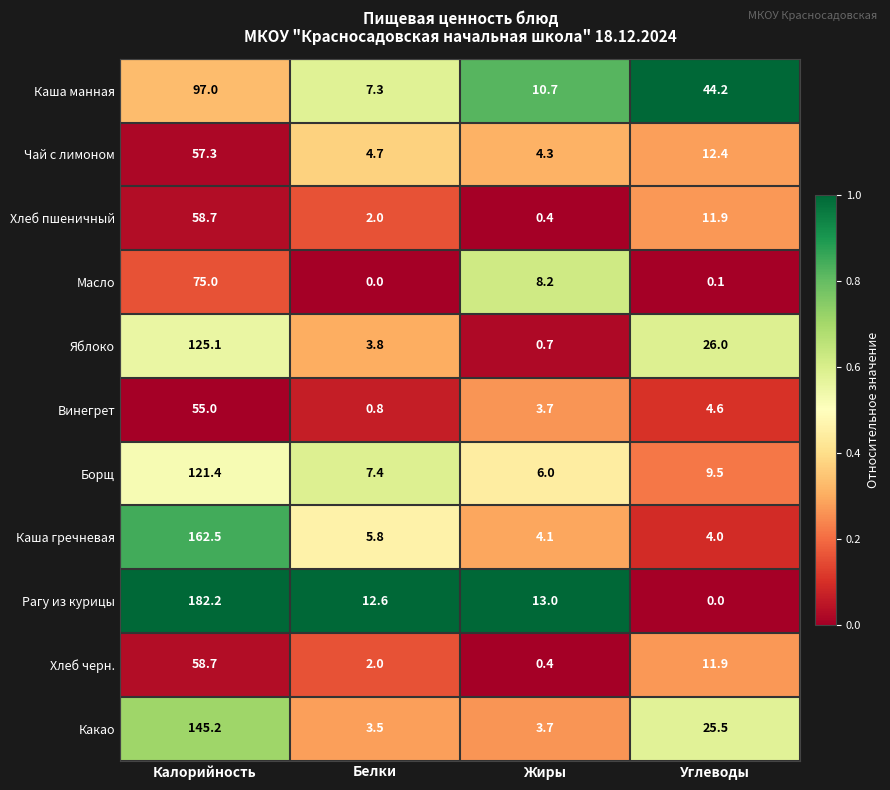

True or false: Каша гречневая has a value of 1.3 at Жиры.

False